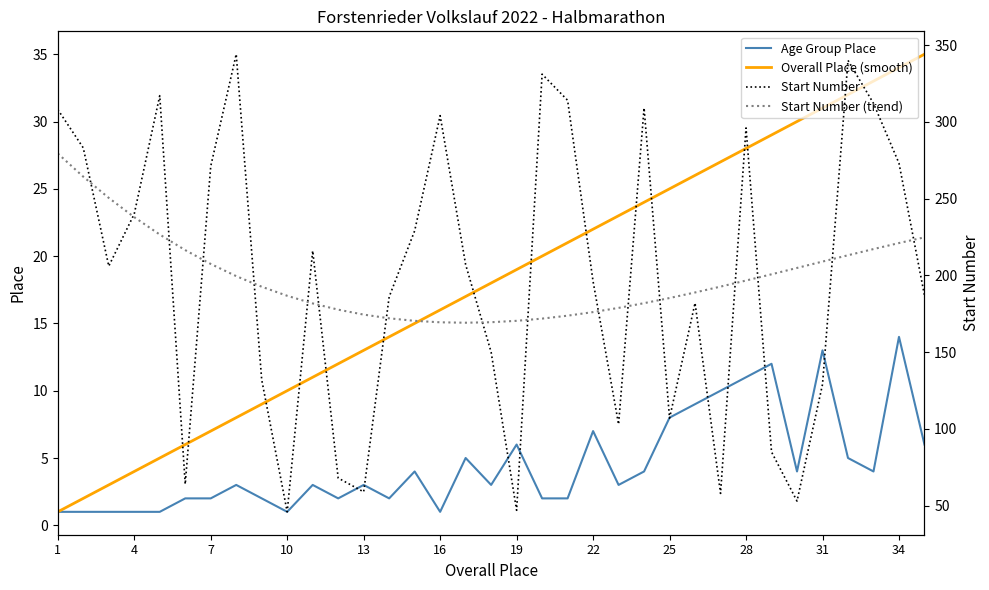

True or false: Start Number (trend) and Age Group Place cross at least once.

False